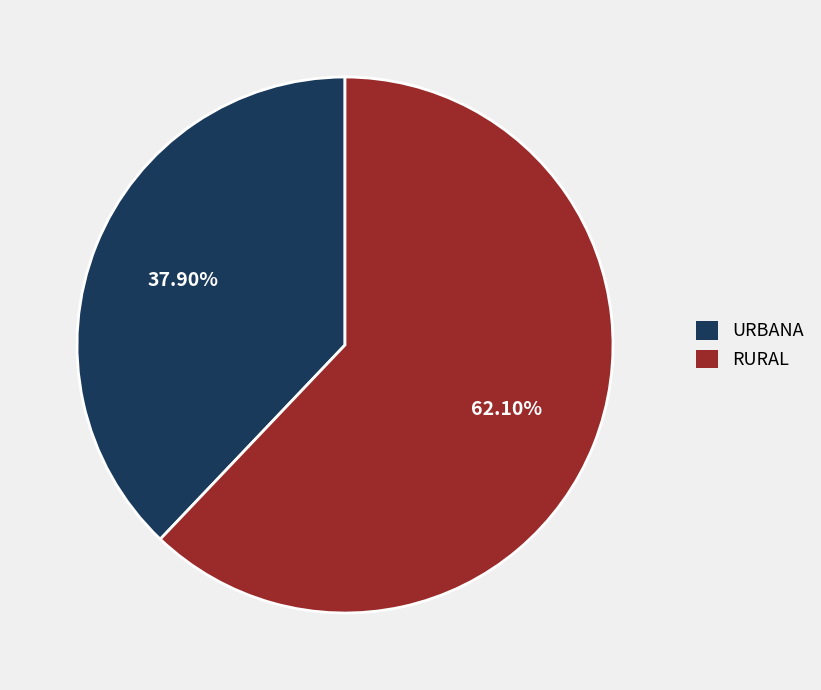

How much of the chart is everything except URBANA?

62.1%